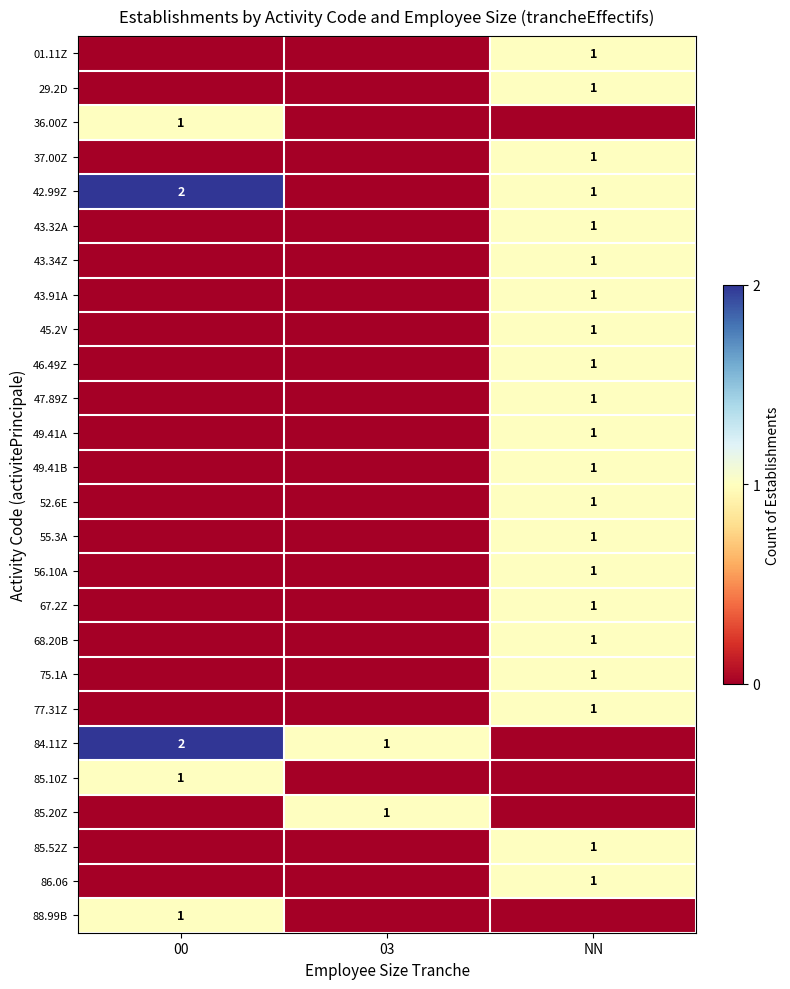

The 56.10A series shows 1 at NN. True or false?

True